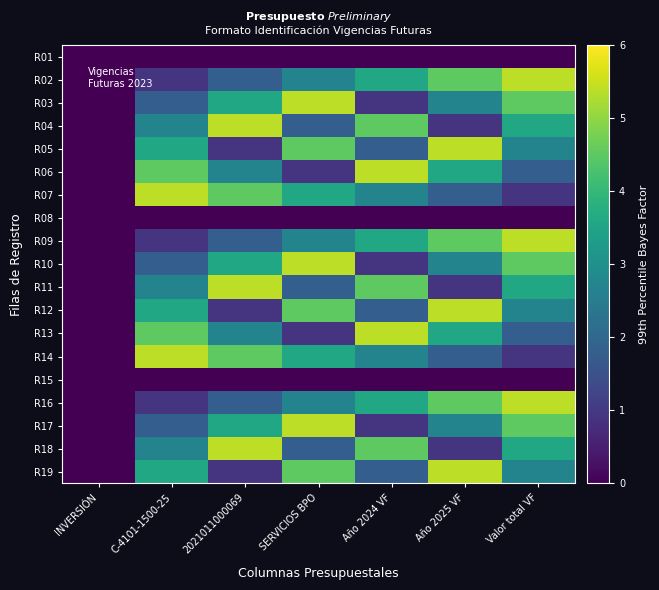

Reading right to left, list all the values displayed in this chart.

R01: Valor total VF=0.0	Año 2025 VF=0.0	Año 2024 VF=0.0	SERVICIOS BPO=0.0	2021011000069=0.0	C-4101-1500-25=0.0	INVERSIÓN=0.0
R02: Valor total VF=5.4	Año 2025 VF=4.5	Año 2024 VF=3.6	SERVICIOS BPO=2.7	2021011000069=1.8	C-4101-1500-25=0.9	INVERSIÓN=0.0
R03: Valor total VF=4.5	Año 2025 VF=2.7	Año 2024 VF=0.9	SERVICIOS BPO=5.4	2021011000069=3.6	C-4101-1500-25=1.8	INVERSIÓN=0.0
R04: Valor total VF=3.6	Año 2025 VF=0.9	Año 2024 VF=4.5	SERVICIOS BPO=1.8	2021011000069=5.4	C-4101-1500-25=2.7	INVERSIÓN=0.0
R05: Valor total VF=2.7	Año 2025 VF=5.4	Año 2024 VF=1.8	SERVICIOS BPO=4.5	2021011000069=0.9	C-4101-1500-25=3.6	INVERSIÓN=0.0
R06: Valor total VF=1.8	Año 2025 VF=3.6	Año 2024 VF=5.4	SERVICIOS BPO=0.9	2021011000069=2.7	C-4101-1500-25=4.5	INVERSIÓN=0.0
R07: Valor total VF=0.9	Año 2025 VF=1.8	Año 2024 VF=2.7	SERVICIOS BPO=3.6	2021011000069=4.5	C-4101-1500-25=5.4	INVERSIÓN=0.0
R08: Valor total VF=0.0	Año 2025 VF=0.0	Año 2024 VF=0.0	SERVICIOS BPO=0.0	2021011000069=0.0	C-4101-1500-25=0.0	INVERSIÓN=0.0
R09: Valor total VF=5.4	Año 2025 VF=4.5	Año 2024 VF=3.6	SERVICIOS BPO=2.7	2021011000069=1.8	C-4101-1500-25=0.9	INVERSIÓN=0.0
R10: Valor total VF=4.5	Año 2025 VF=2.7	Año 2024 VF=0.9	SERVICIOS BPO=5.4	2021011000069=3.6	C-4101-1500-25=1.8	INVERSIÓN=0.0
R11: Valor total VF=3.6	Año 2025 VF=0.9	Año 2024 VF=4.5	SERVICIOS BPO=1.8	2021011000069=5.4	C-4101-1500-25=2.7	INVERSIÓN=0.0
R12: Valor total VF=2.7	Año 2025 VF=5.4	Año 2024 VF=1.8	SERVICIOS BPO=4.5	2021011000069=0.9	C-4101-1500-25=3.6	INVERSIÓN=0.0
R13: Valor total VF=1.8	Año 2025 VF=3.6	Año 2024 VF=5.4	SERVICIOS BPO=0.9	2021011000069=2.7	C-4101-1500-25=4.5	INVERSIÓN=0.0
R14: Valor total VF=0.9	Año 2025 VF=1.8	Año 2024 VF=2.7	SERVICIOS BPO=3.6	2021011000069=4.5	C-4101-1500-25=5.4	INVERSIÓN=0.0
R15: Valor total VF=0.0	Año 2025 VF=0.0	Año 2024 VF=0.0	SERVICIOS BPO=0.0	2021011000069=0.0	C-4101-1500-25=0.0	INVERSIÓN=0.0
R16: Valor total VF=5.4	Año 2025 VF=4.5	Año 2024 VF=3.6	SERVICIOS BPO=2.7	2021011000069=1.8	C-4101-1500-25=0.9	INVERSIÓN=0.0
R17: Valor total VF=4.5	Año 2025 VF=2.7	Año 2024 VF=0.9	SERVICIOS BPO=5.4	2021011000069=3.6	C-4101-1500-25=1.8	INVERSIÓN=0.0
R18: Valor total VF=3.6	Año 2025 VF=0.9	Año 2024 VF=4.5	SERVICIOS BPO=1.8	2021011000069=5.4	C-4101-1500-25=2.7	INVERSIÓN=0.0
R19: Valor total VF=2.7	Año 2025 VF=5.4	Año 2024 VF=1.8	SERVICIOS BPO=4.5	2021011000069=0.9	C-4101-1500-25=3.6	INVERSIÓN=0.0